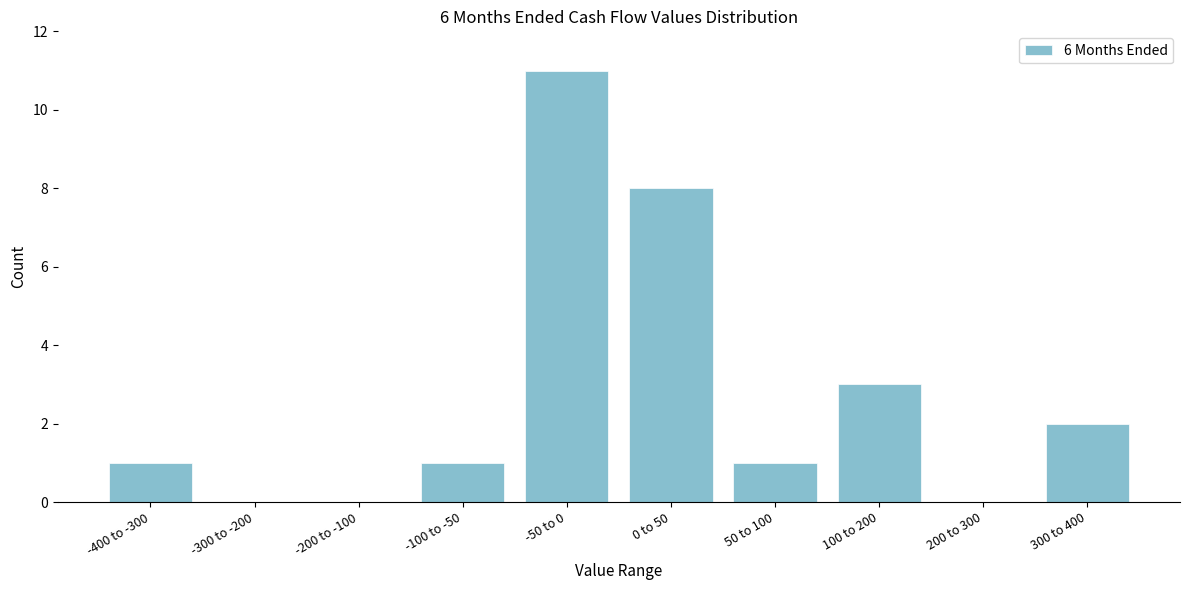

Reading left to right, extract all data points from this chart.

-400 to -300=1	-300 to -200=0	-200 to -100=0	-100 to -50=1	-50 to 0=11	0 to 50=8	50 to 100=1	100 to 200=3	200 to 300=0	300 to 400=2